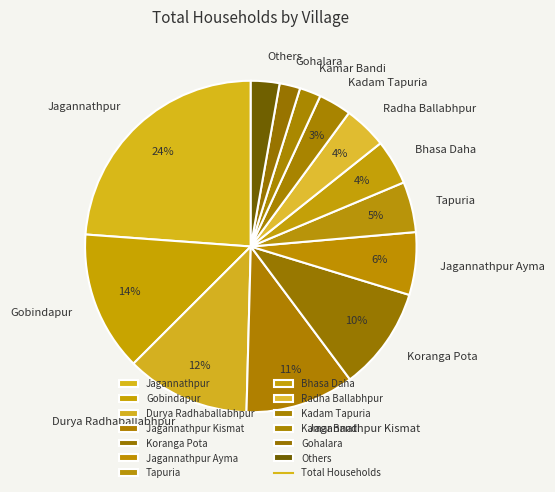

Approximately how many times larger is the value at Durya Radhaballabhpur compared to Jagannathpur Kismat?

1.1